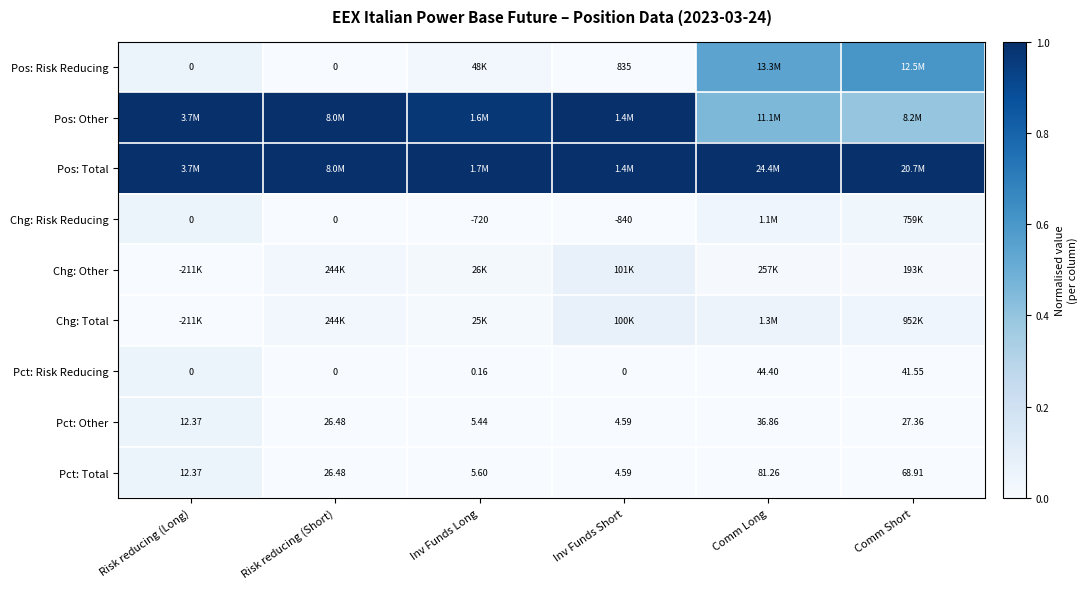

Where is Pct: Total nearest to the value 42?

Risk reducing (Short)